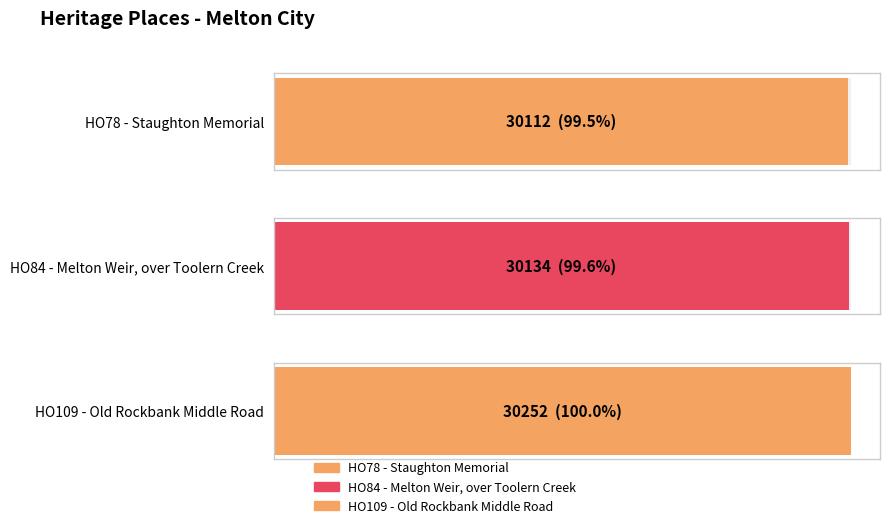

What is the change in value from HO78 - Staughton Memorial to HO84 - Melton Weir, over Toolern Creek?

+22